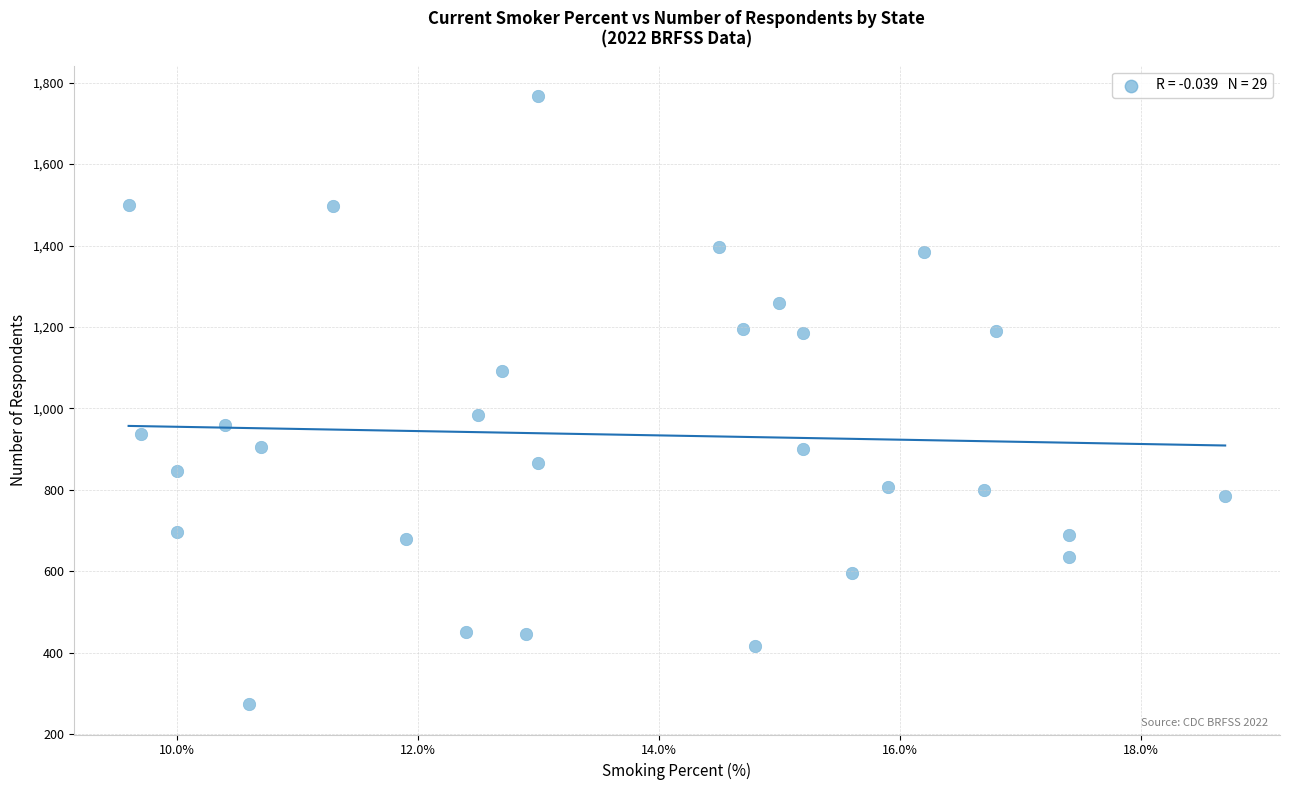

What is the range of Y values (max minus min)?

1493